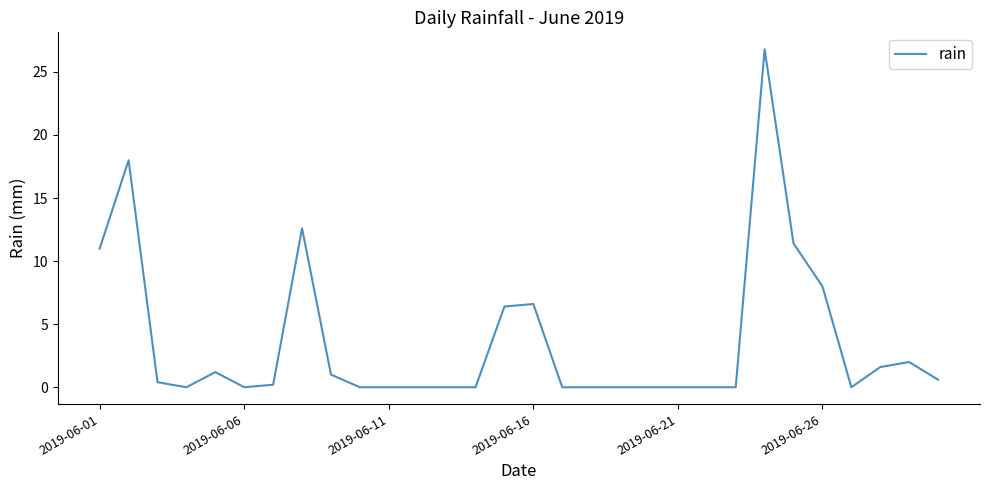

What is the average value?

3.6